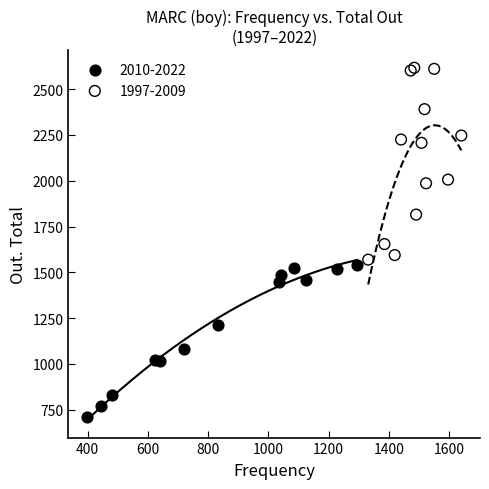

Which series has the largest Y range (max minus min)?

1997-2009